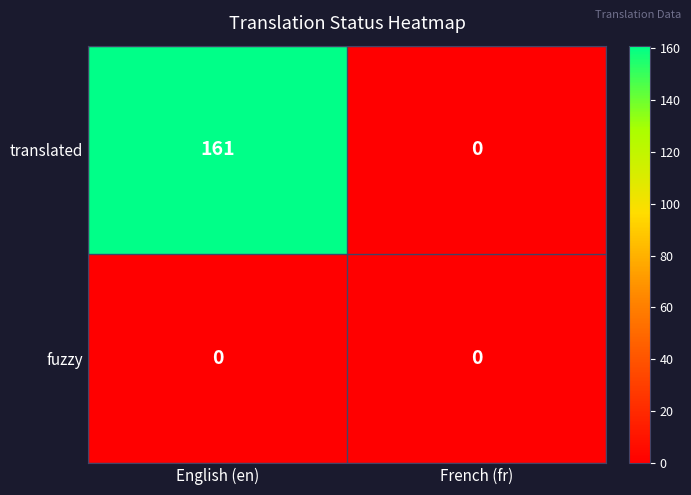

Reading left to right, transcribe all the data shown in this chart.

translated: English (en)=161	French (fr)=0
fuzzy: English (en)=0	French (fr)=0